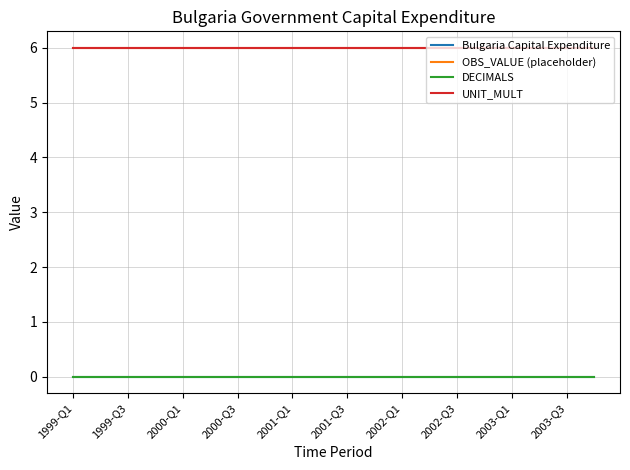

Is this an area chart (filled region under the line)?

No